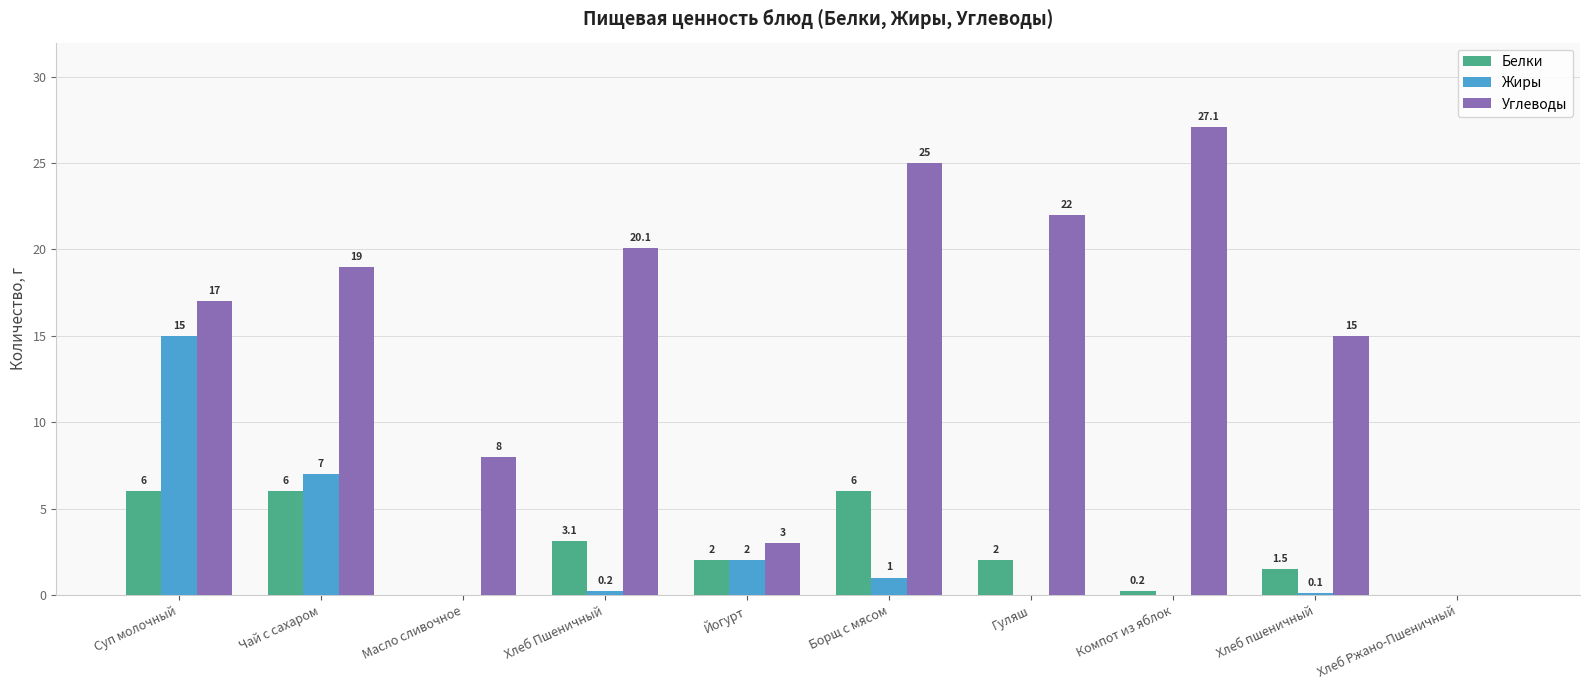

What are all the series names shown in the legend?

Белки, Жиры, Углеводы